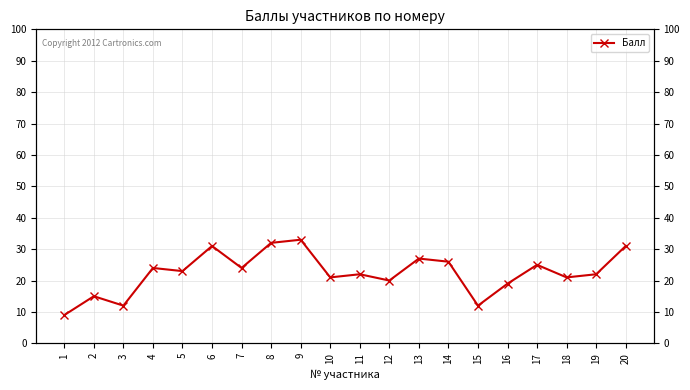

True or false: the data shows 38 at 13.

False